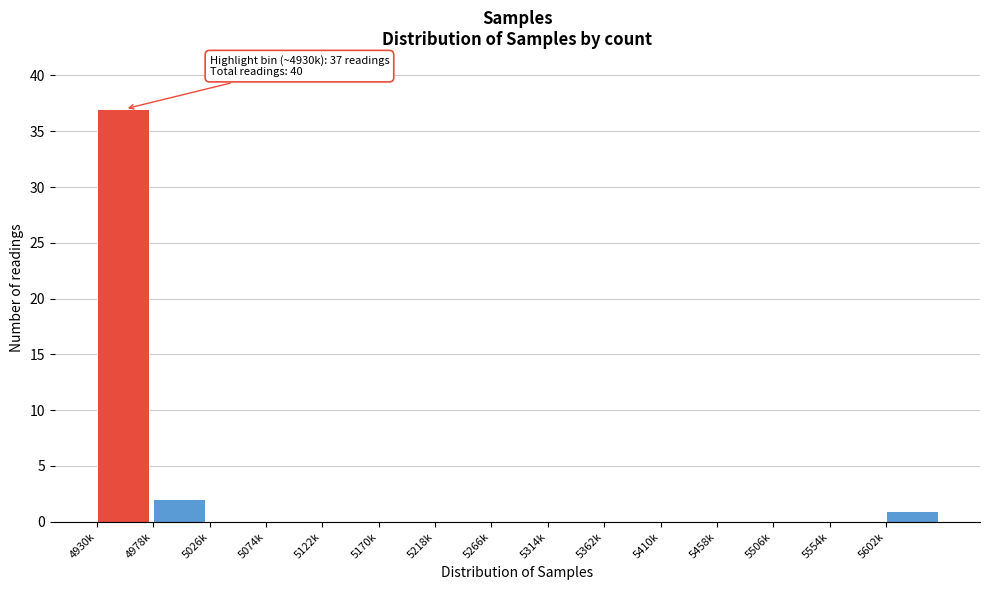

Reading left to right, what are all the values shown in this chart?

4930k=37	4978k=2	5026k=0	5074k=0	5122k=0	5170k=0	5218k=0	5266k=0	5314k=0	5362k=0	5410k=0	5458k=0	5506k=0	5554k=0	5602k=1